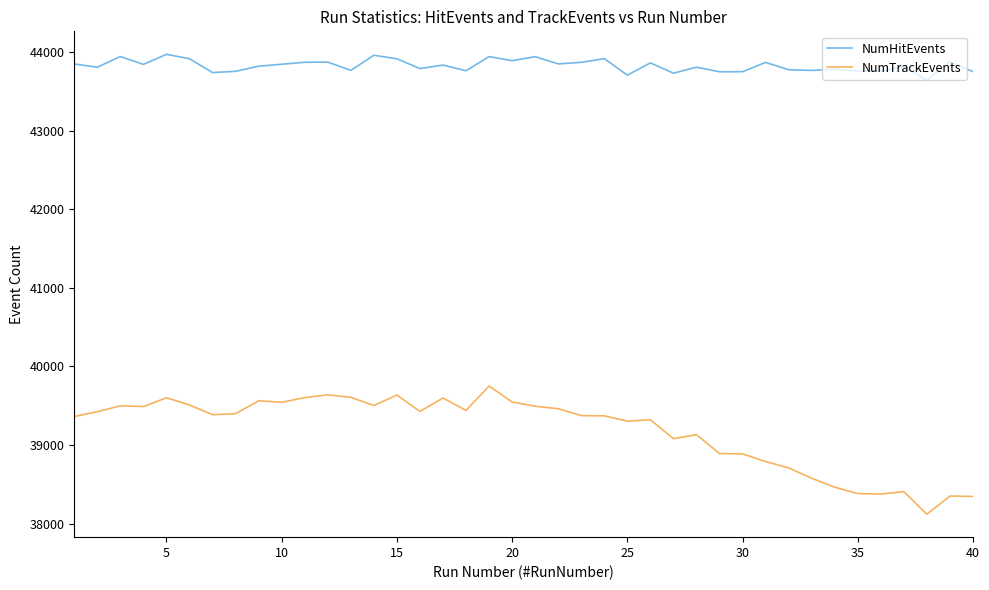

Which series has the largest total across all categories?

NumHitEvents